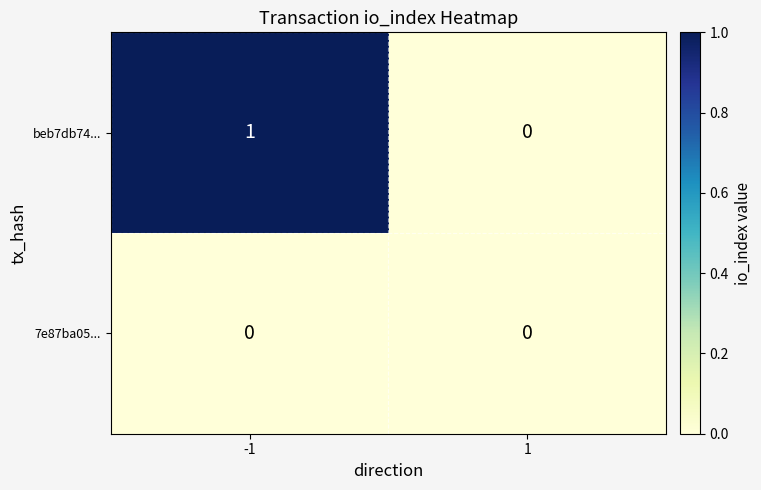

At -1, list the series in order from smallest to largest.

7e87ba05..., beb7db74...